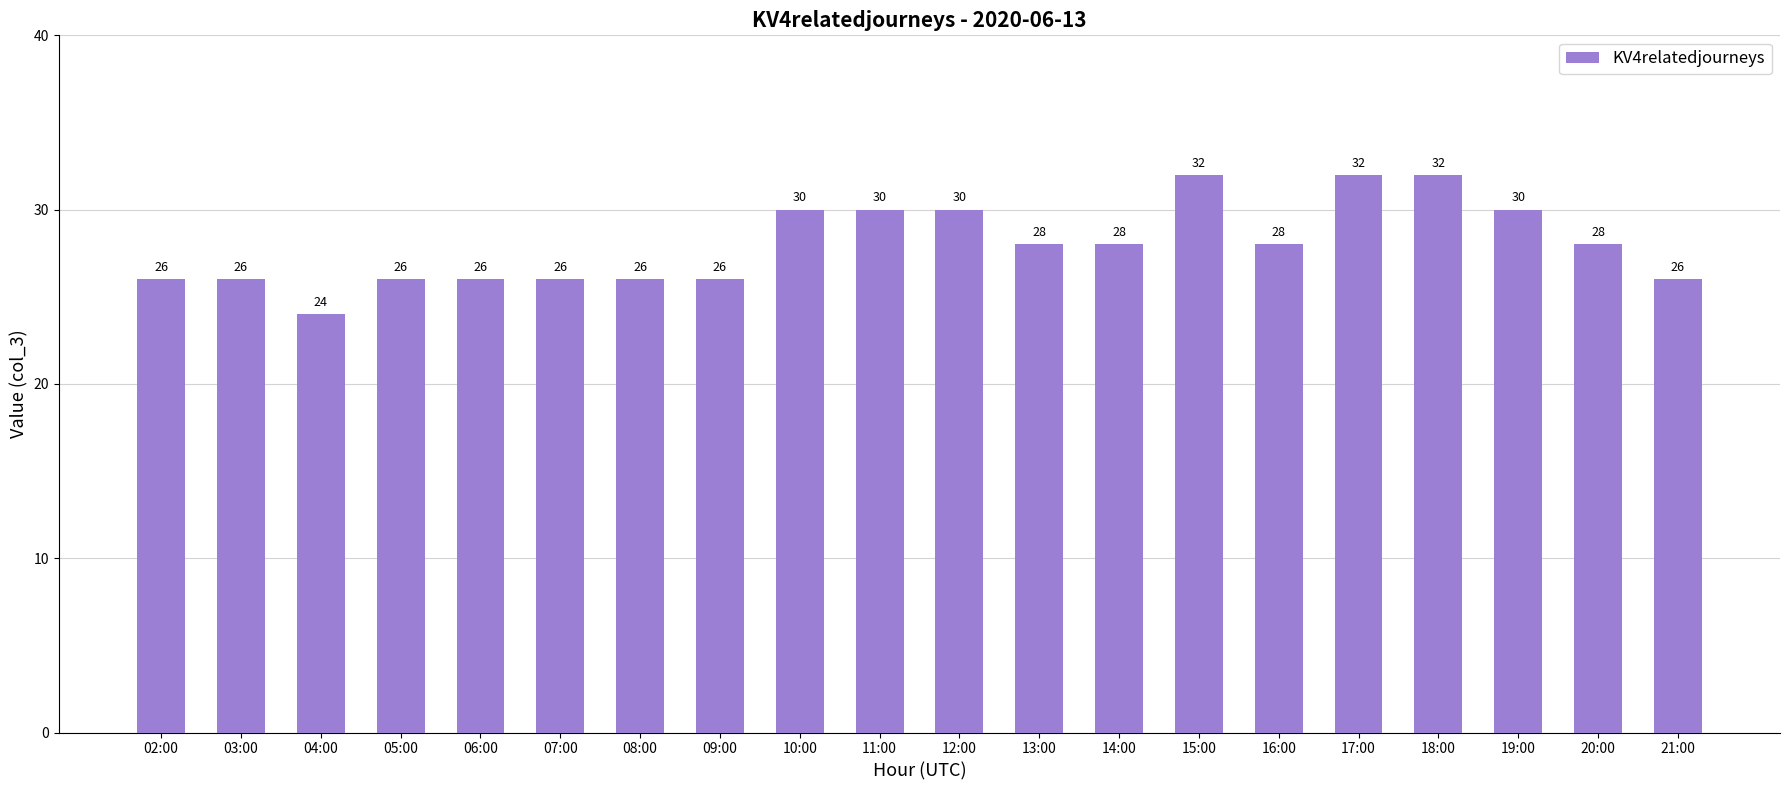

Count the values in the range 26 to 30.

16